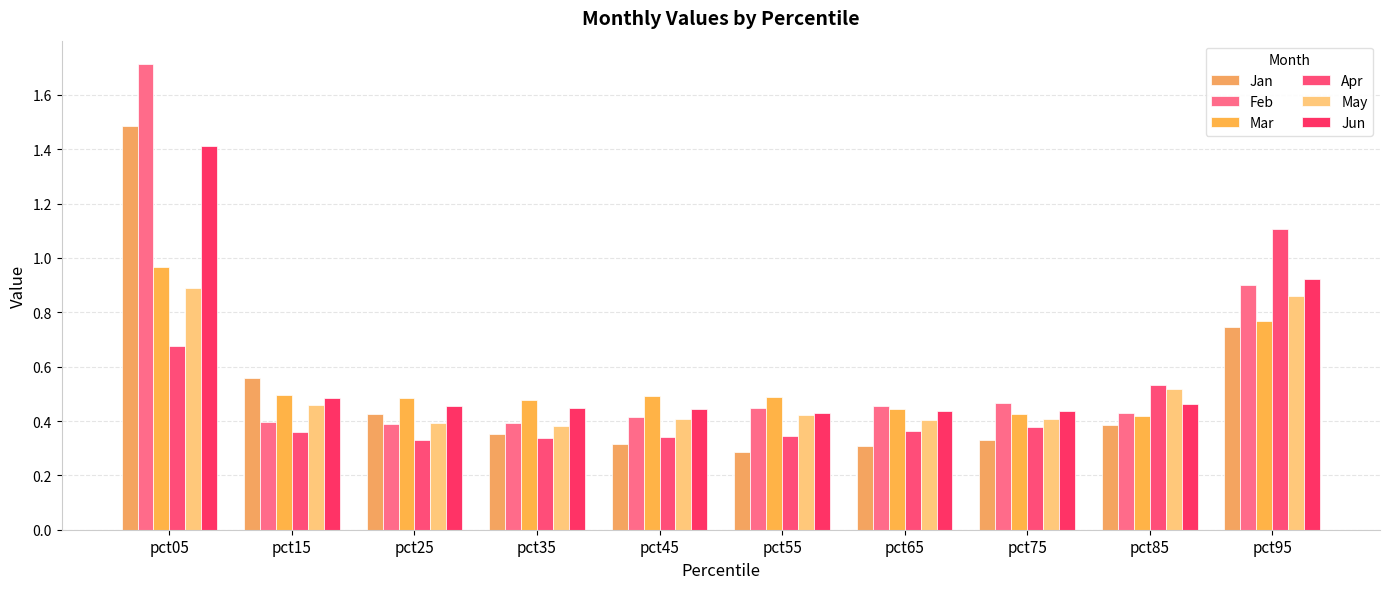

Reading right to left, list all the values displayed in this chart.

Jan: 0.7	0.4	0.3	0.3	0.3	0.3	0.4	0.4	0.6	1.5
Feb: 0.9	0.4	0.5	0.5	0.4	0.4	0.4	0.4	0.4	1.7
Mar: 0.8	0.4	0.4	0.4	0.5	0.5	0.5	0.5	0.5	1.0
Apr: 1.1	0.5	0.4	0.4	0.3	0.3	0.3	0.3	0.4	0.7
May: 0.9	0.5	0.4	0.4	0.4	0.4	0.4	0.4	0.5	0.9
Jun: 0.9	0.5	0.4	0.4	0.4	0.4	0.4	0.5	0.5	1.4